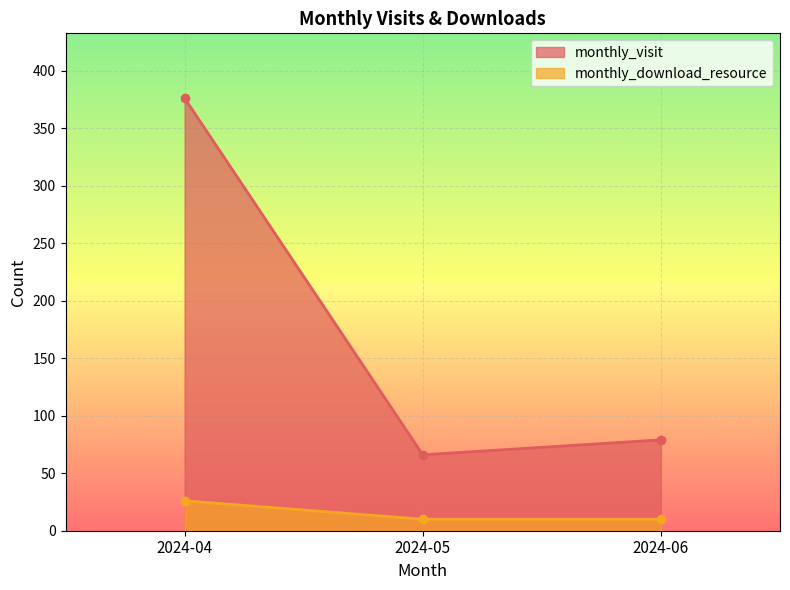

What is the approximate value of monthly_download_resource at 2024-06?

10